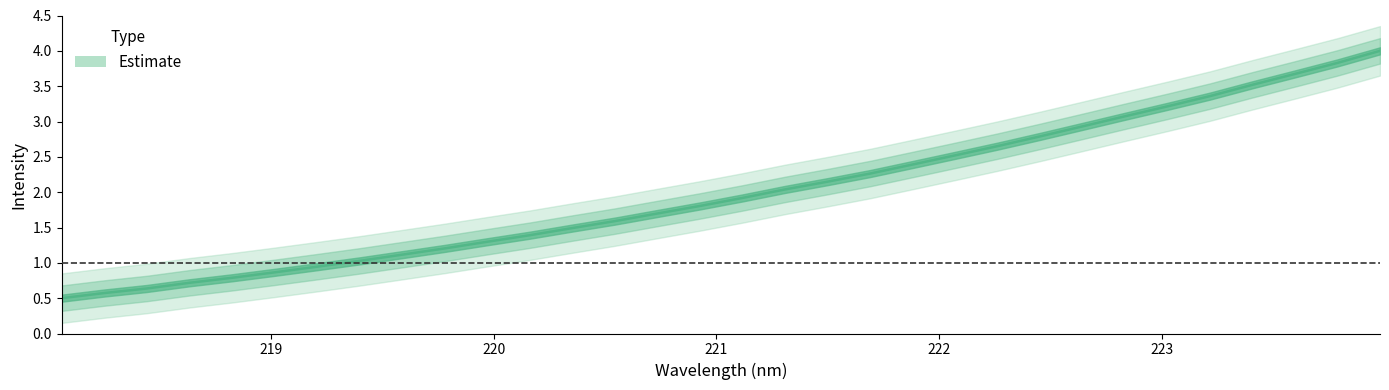

True or false: the data has more than 0 interior local peaks.

False